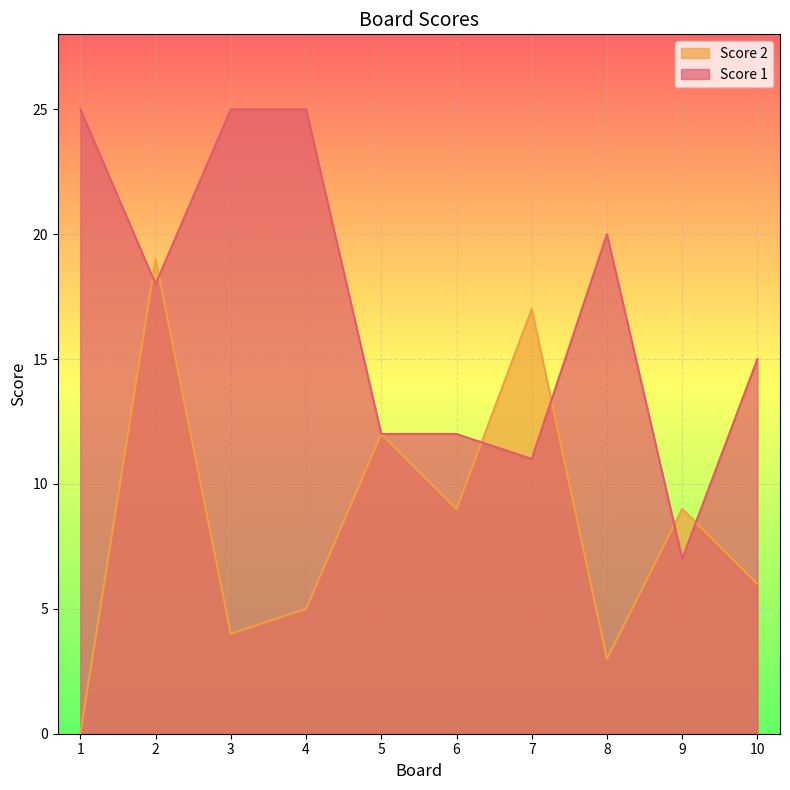

What is the value of the Score 1 point at the 9th from the left?

7